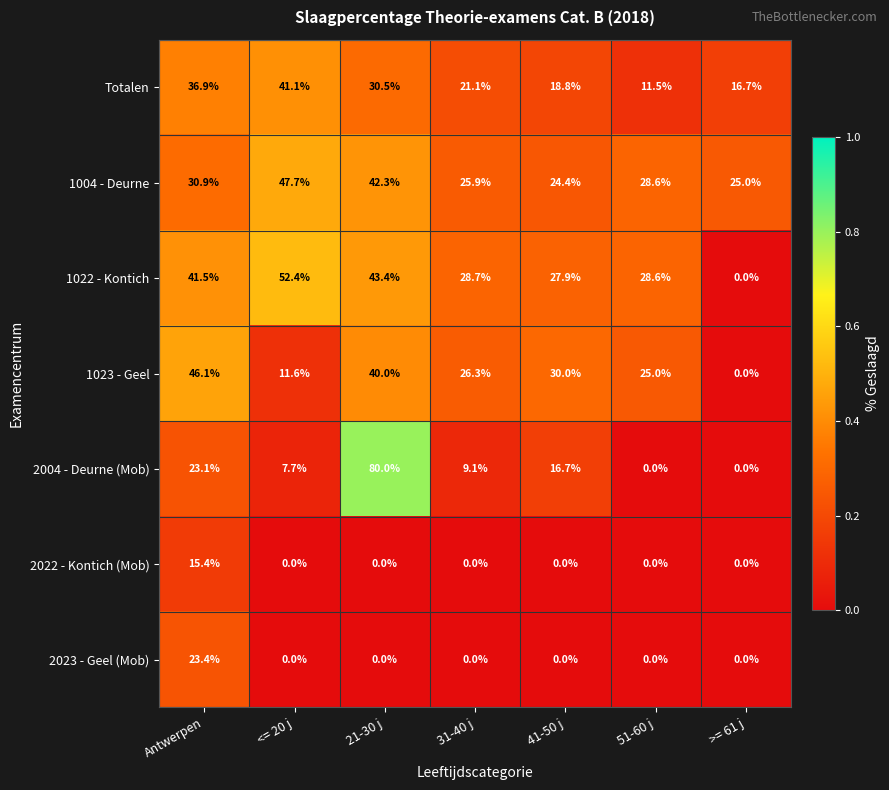

The value of 1023 - Geel at Antwerpen is 46.1. True or false?

True